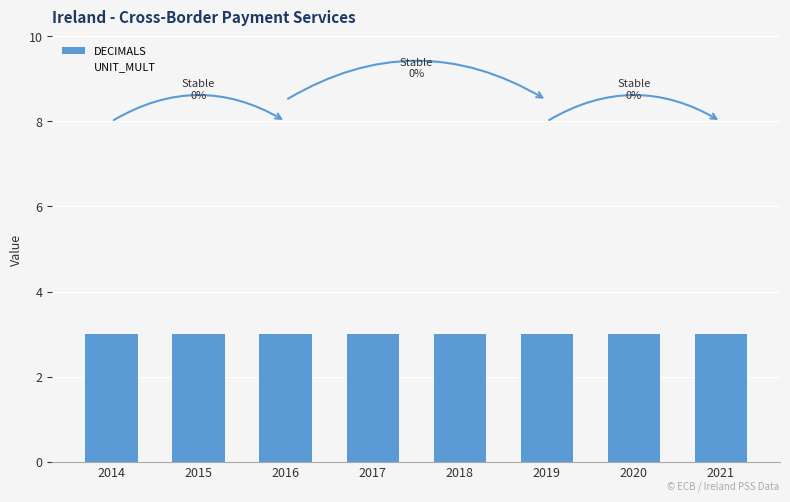

List the series in order of their peak value, lowest first.

DECIMALS, UNIT_MULT